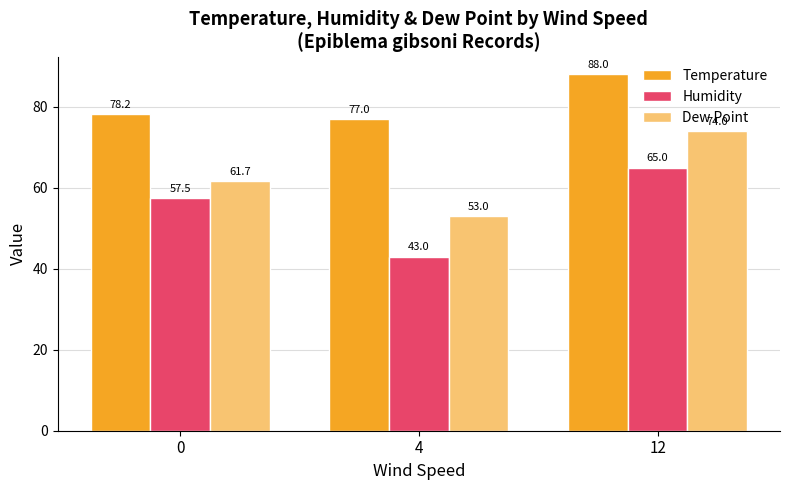

What is the value of the Temperature bar at the 3rd from the left?

88.0